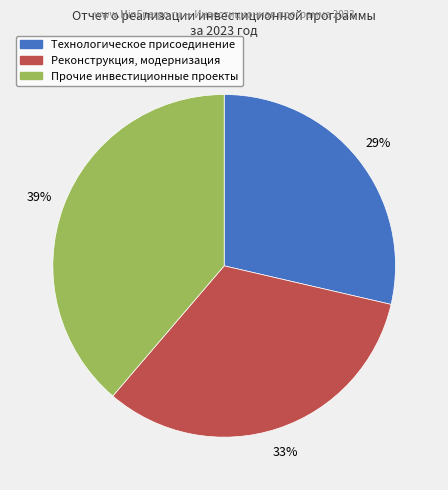

To the nearest percent, what is the average slice percentage?

33%